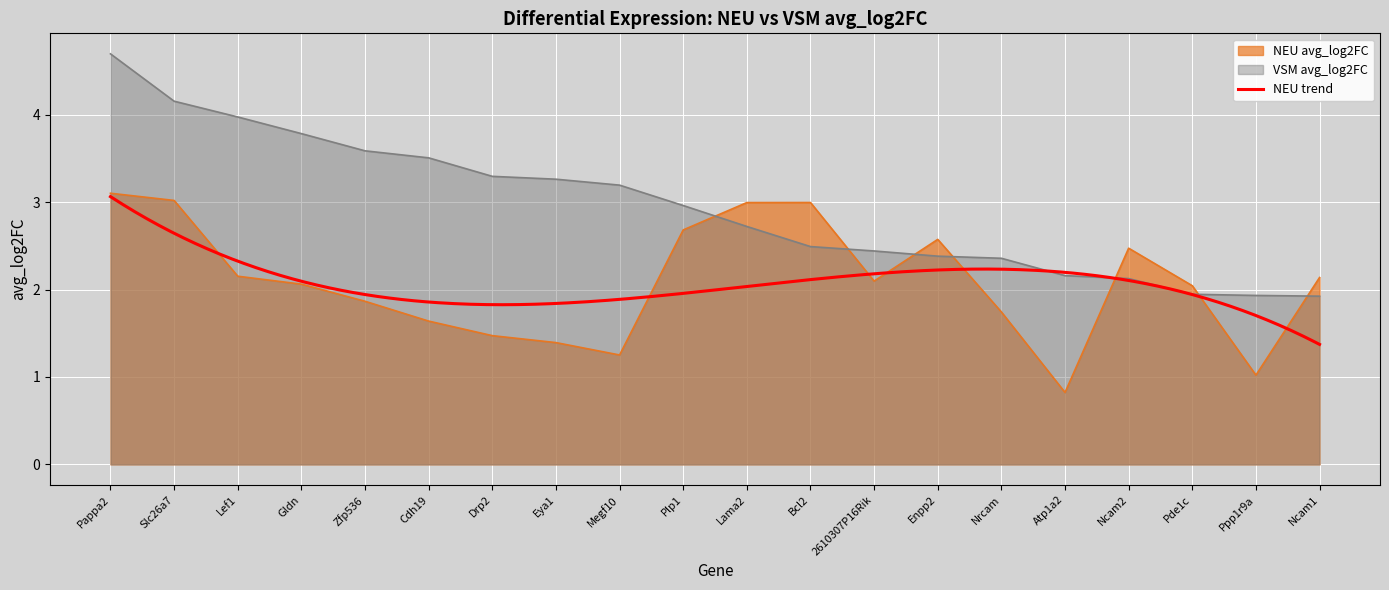

Which label corresponds to the largest value in the chart?

Pappa2